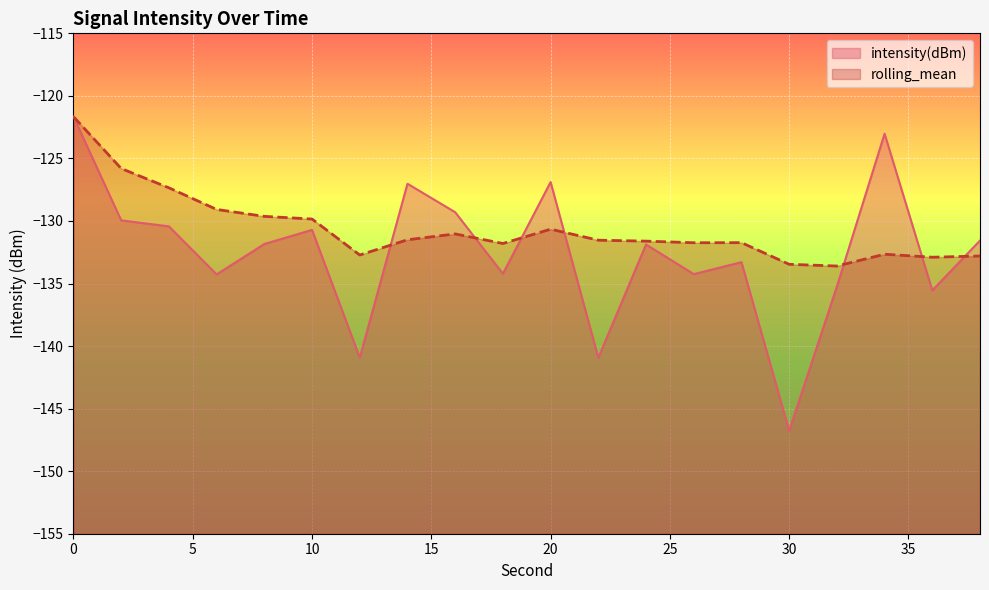

The rolling_mean series shows -132.7 at 12. True or false?

True